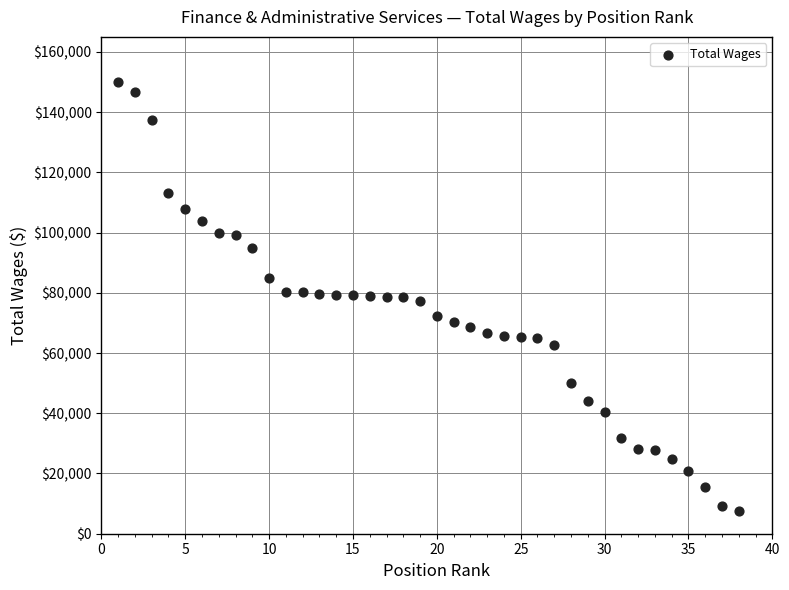

What is the range of X values (max minus min)?

37